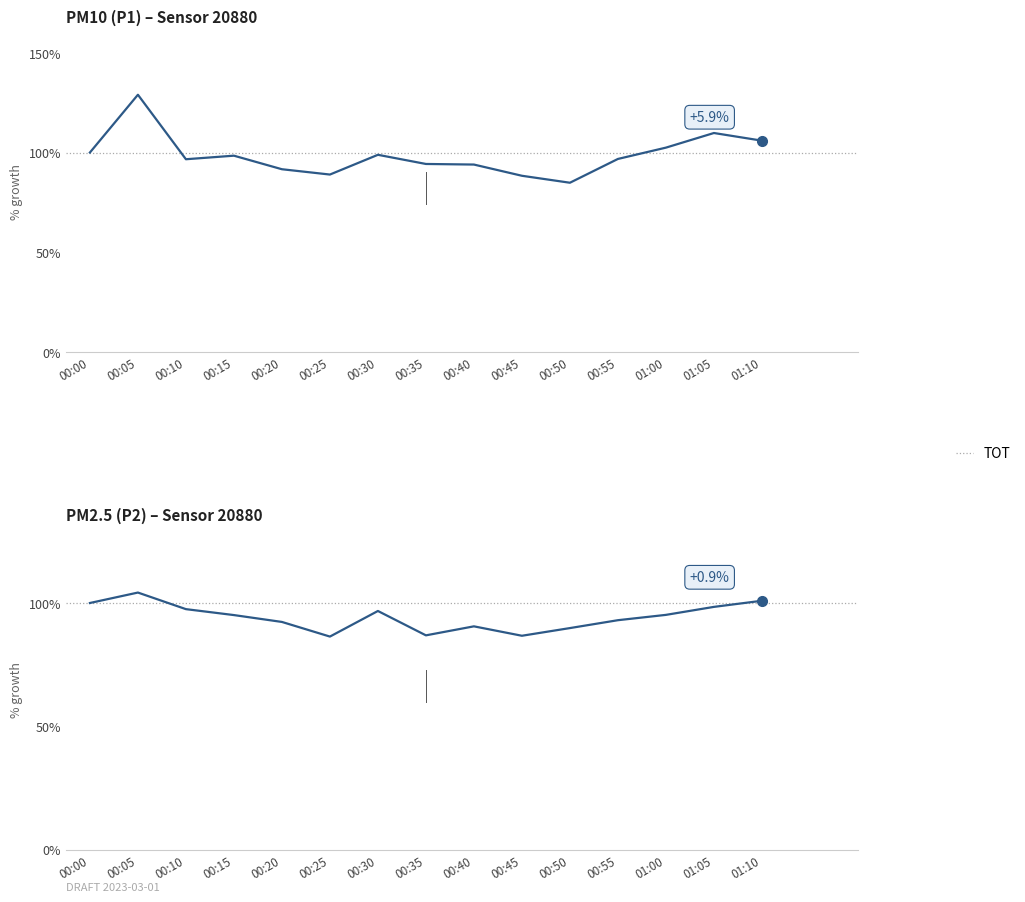

What is the sum of all values?

1413.8